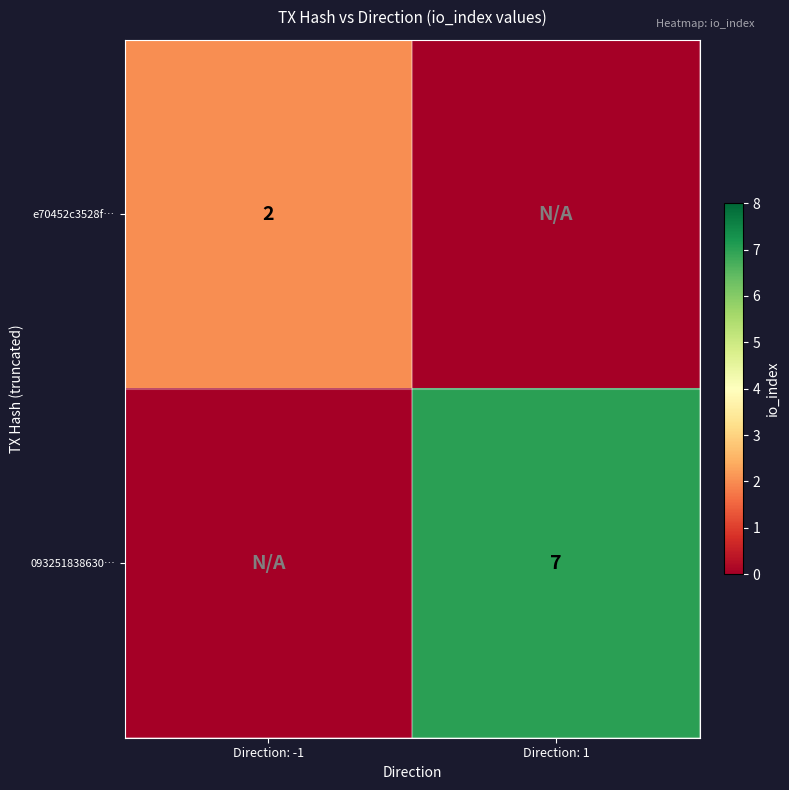

What is the spread (max minus min) of values at Direction: 1?

7